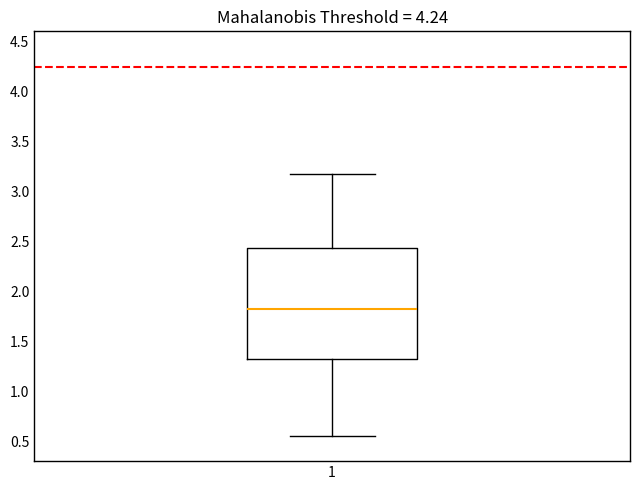

Where is the lower edge of the box at x = 1 on the y-axis? The values are not printed on the chart, so give them approximately, as read against the axis.

1.30